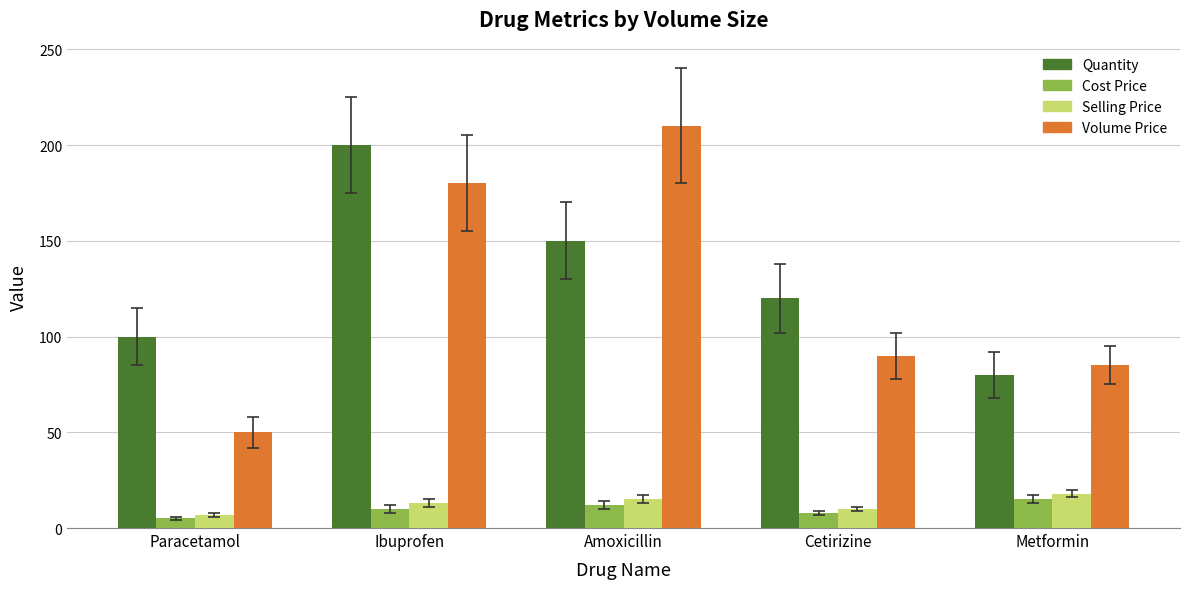

Reading right to left, extract all data points from this chart.

Quantity: Metformin=80	Cetirizine=120	Amoxicillin=150	Ibuprofen=200	Paracetamol=100
Cost Price: Metformin=15	Cetirizine=8	Amoxicillin=12	Ibuprofen=10	Paracetamol=5
Selling Price: Metformin=18	Cetirizine=10	Amoxicillin=15	Ibuprofen=13	Paracetamol=7
Volume Price: Metformin=85	Cetirizine=90	Amoxicillin=210	Ibuprofen=180	Paracetamol=50